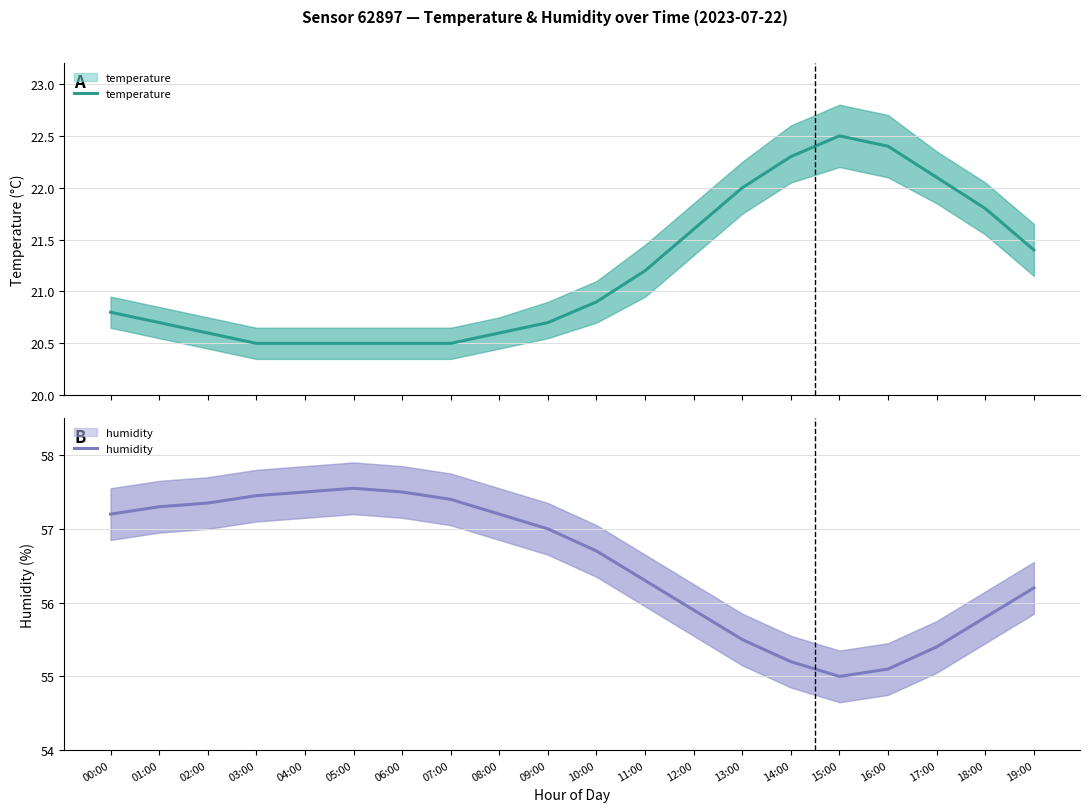

True or false: temperature has a value of 22.3 at 14:00.

True